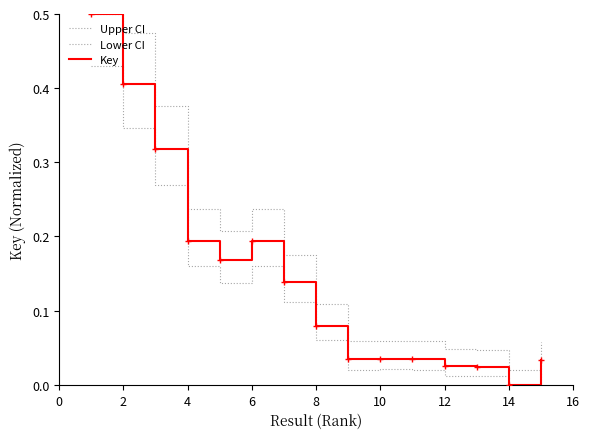

What is the greatest value displayed?

0.5